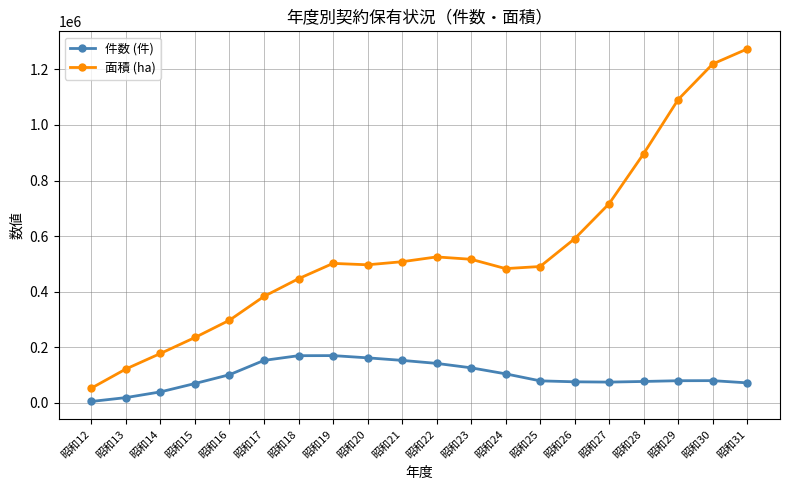

List the series in order of their overall mean, highest first.

面積 (ha), 件数 (件)